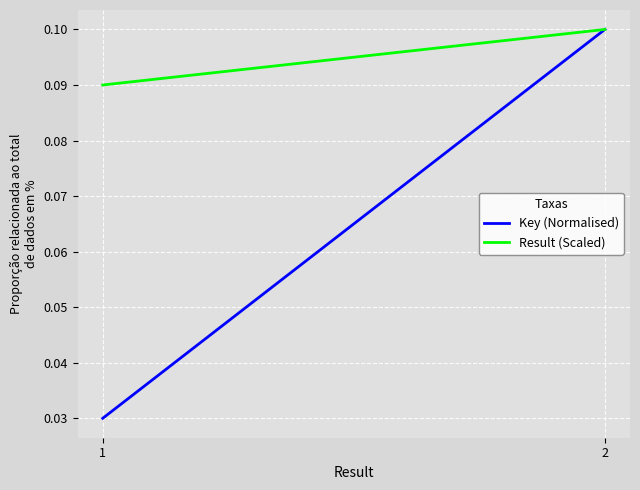

What is the spread (max minus min) of values at 1?

0.1